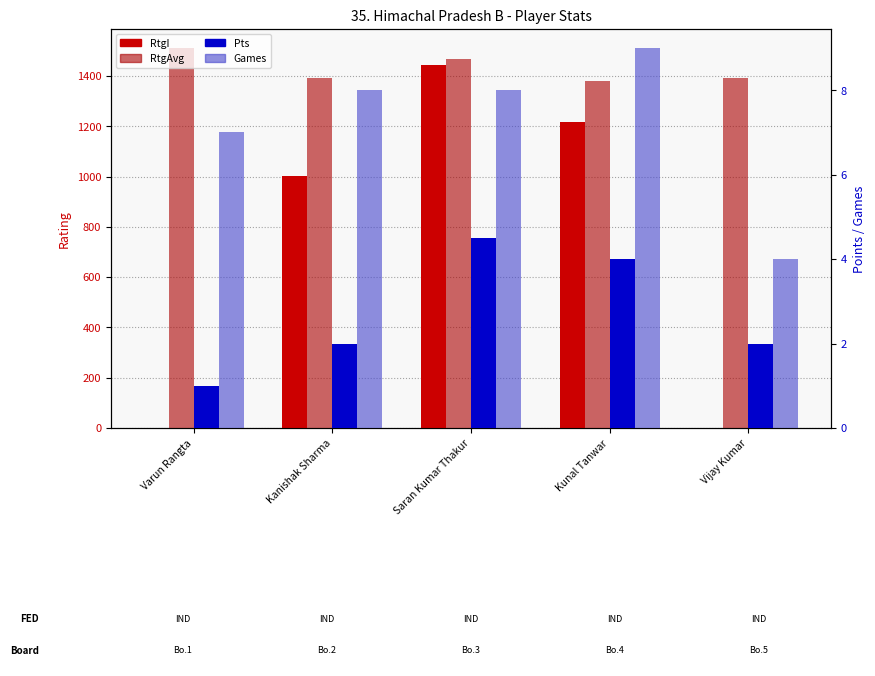

Count the Pts values in the range 2 to 4.

3